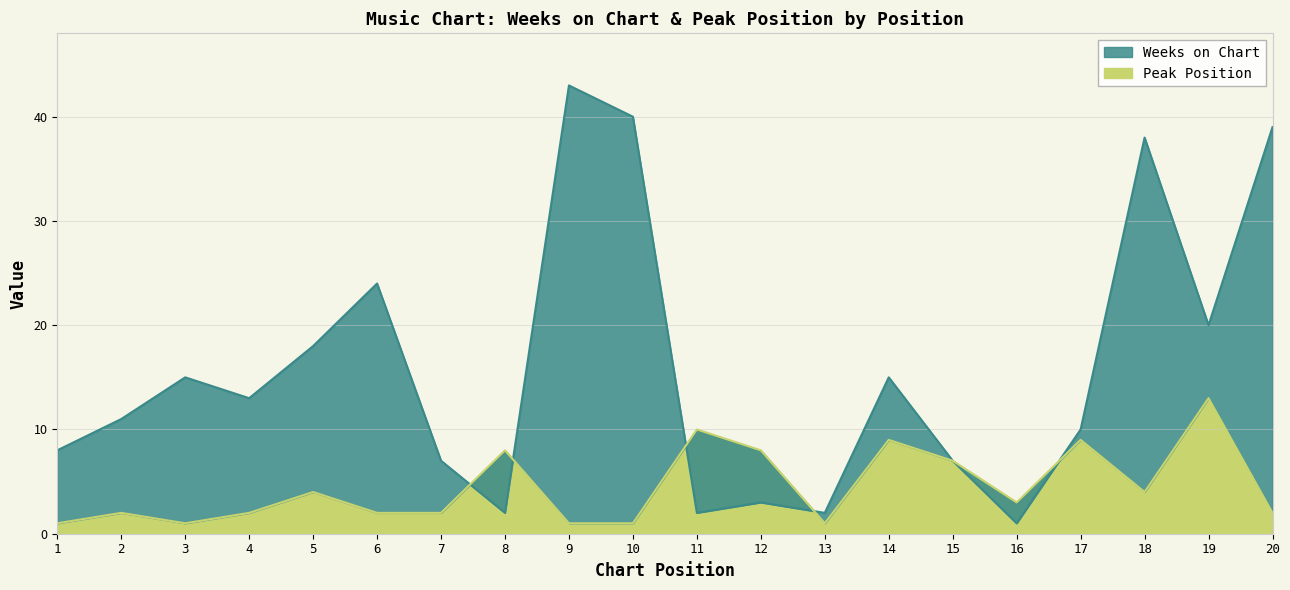

What is the average value of the Weeks on Chart series?

16